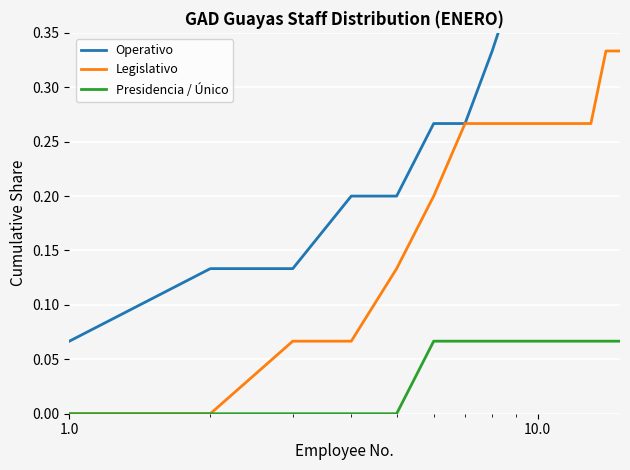

How many Presidencia / Único values are between 0 and 1?

15